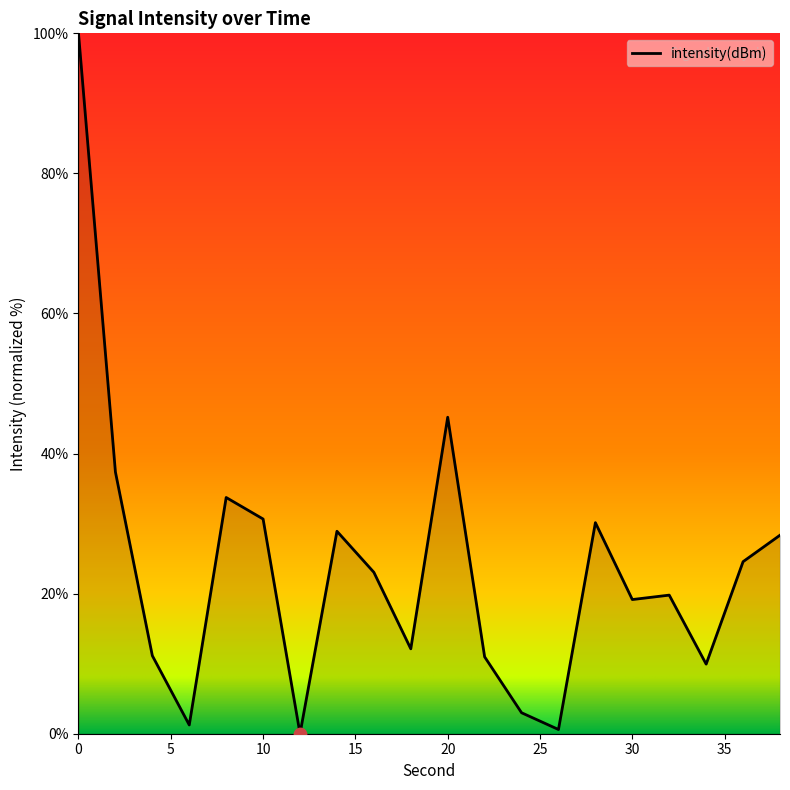

What is the maximum value shown in the chart?

100.0